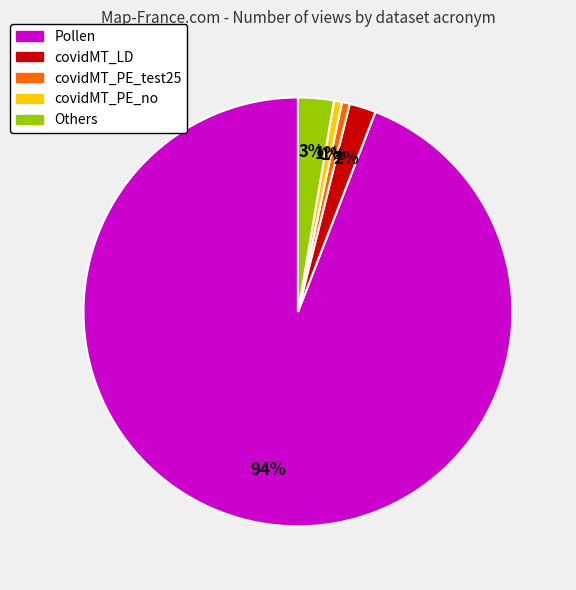

Is there any slice that represents more than half of the pie?

Yes